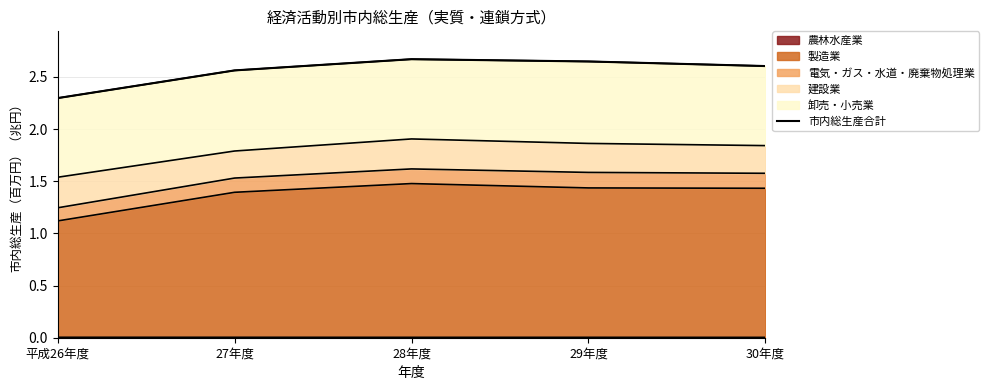

Approximately how many times larger is the value at 30年度 compared to 27年度?

1.0